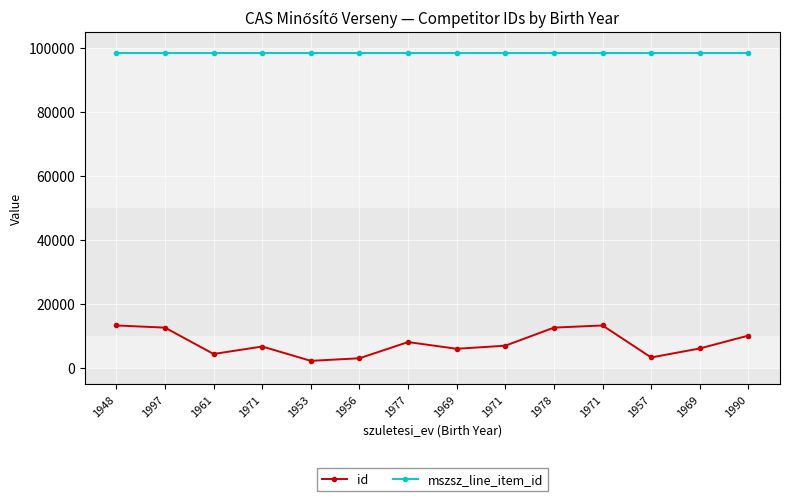

True or false: mszsz_line_item_id and id cross at least once.

False